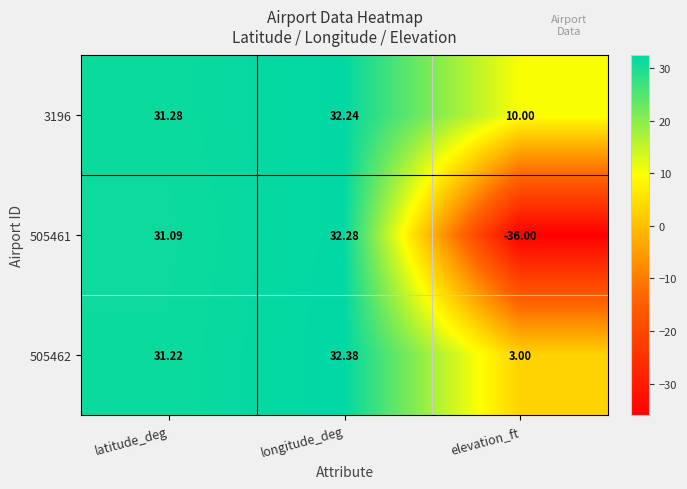

Is the value of 3196 at longitude_deg greater than the value of 505461 at longitude_deg?

No